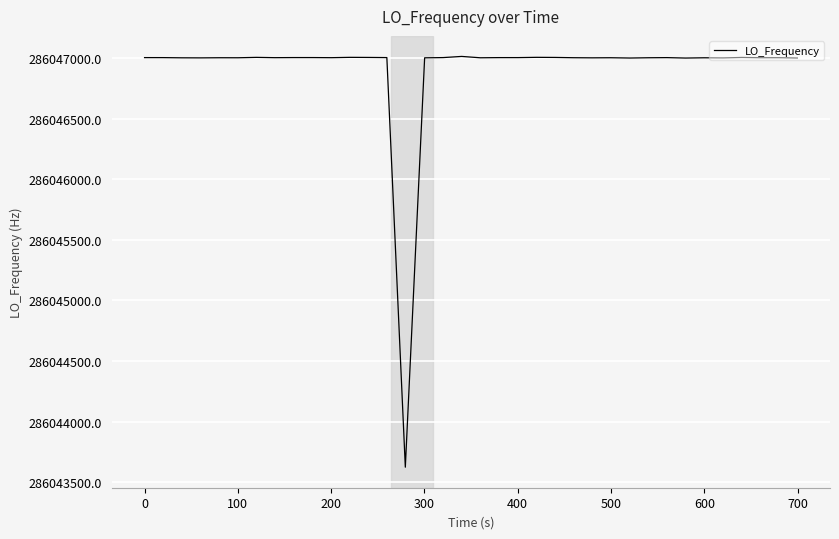

How many categories are shown in the chart?

40